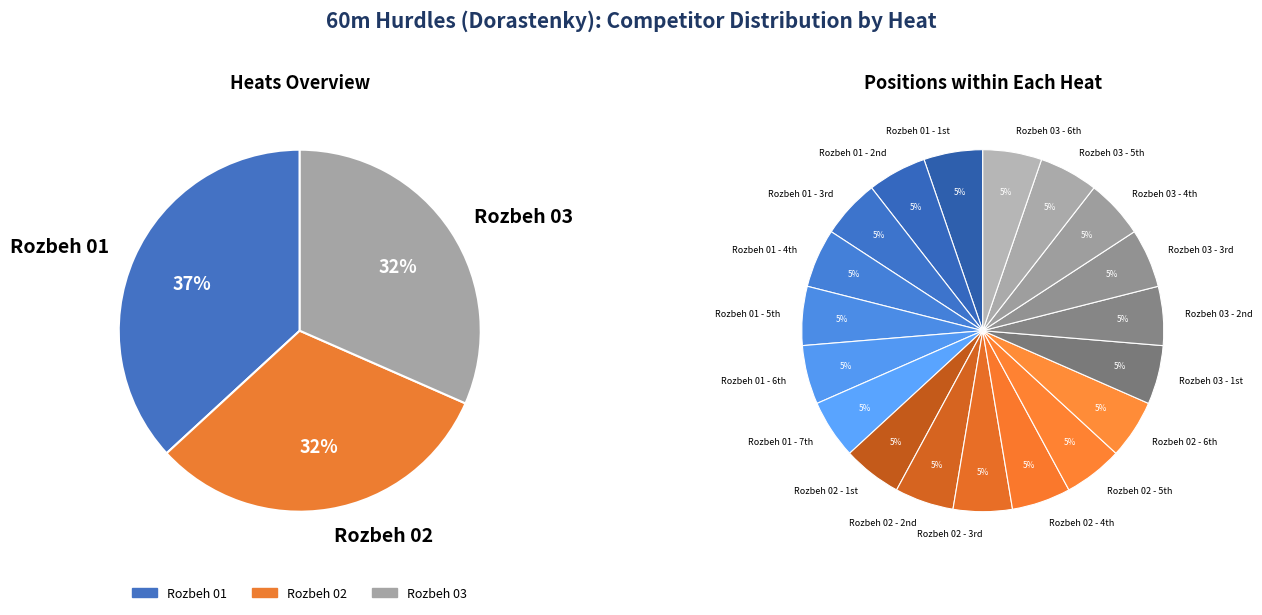

What percentage is NOT represented by Rozbeh 02?

68.4%